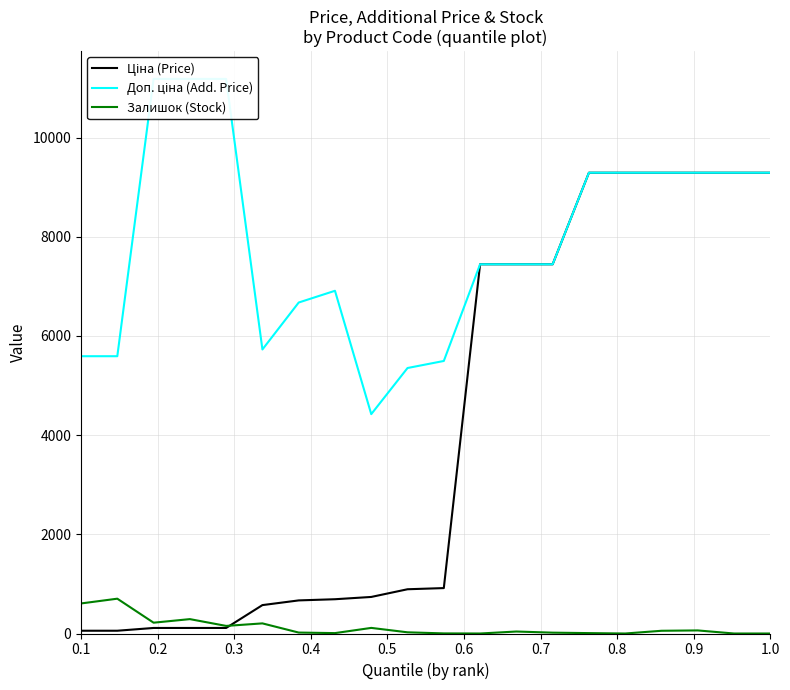

Reading left to right, what are all the values shown in this chart?

Ціна (Price): 55.9	55.9	111.8	111.8	111.8	572.7	667.4	691.0	737.2	892.2	915.8	7444.6	7444.6	7444.6	9290.5	9290.5	9290.5	9290.5	9290.5	9290.5
Доп. ціна (Add. Price): 5591.0	5591.0	11182.0	11182.0	11182.0	5727.0	6673.6	6910.3	4423.0	5353.1	5495.0	7444.6	7444.6	7444.6	9290.5	9290.5	9290.5	9290.5	9290.5	9290.5
Залишок (Stock): 606.0	702.0	218.0	290.0	153.0	204.0	19.0	8.0	113.0	24.0	2.0	0.0	40.0	17.0	8.0	0.0	55.0	62.0	0.0	0.0